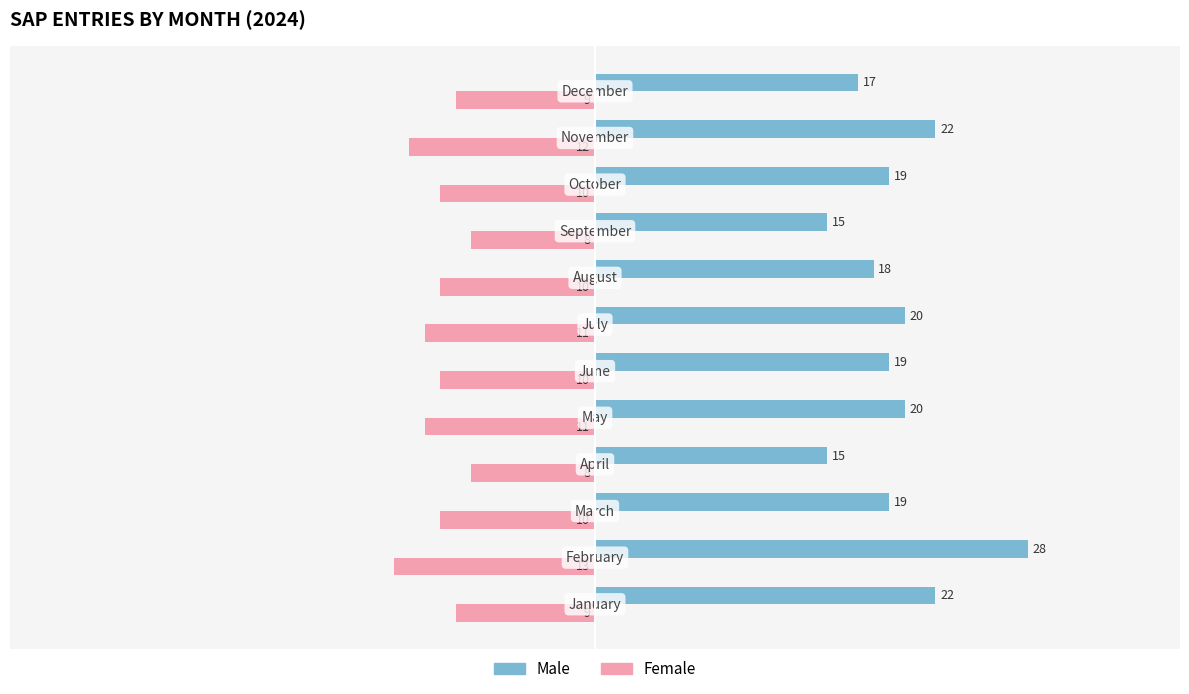

Rank the series by their maximum value, from highest to lowest.

Male, Female